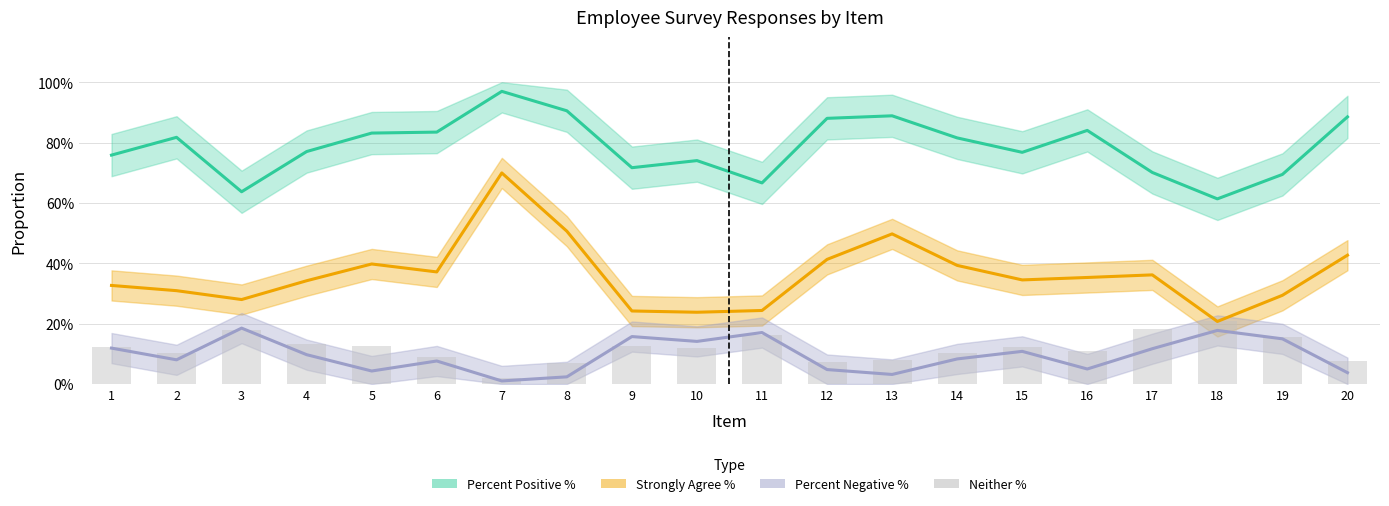

What is the value of the Strongly Agree % bar at the 18th from the left?

0.2